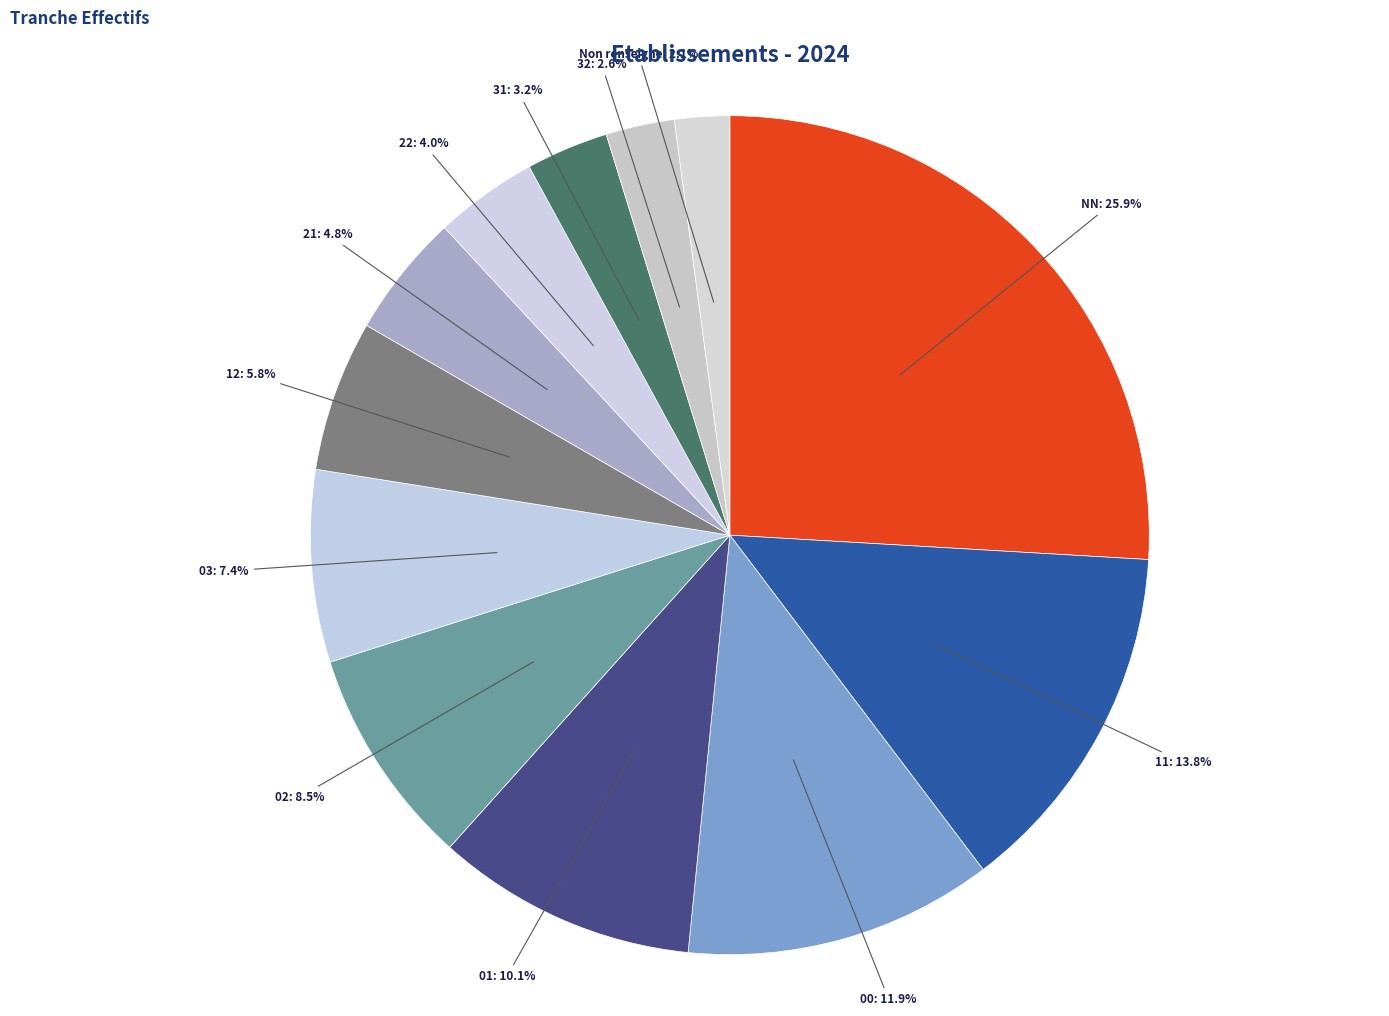

Is 00: 11.9% the majority of the pie?

No